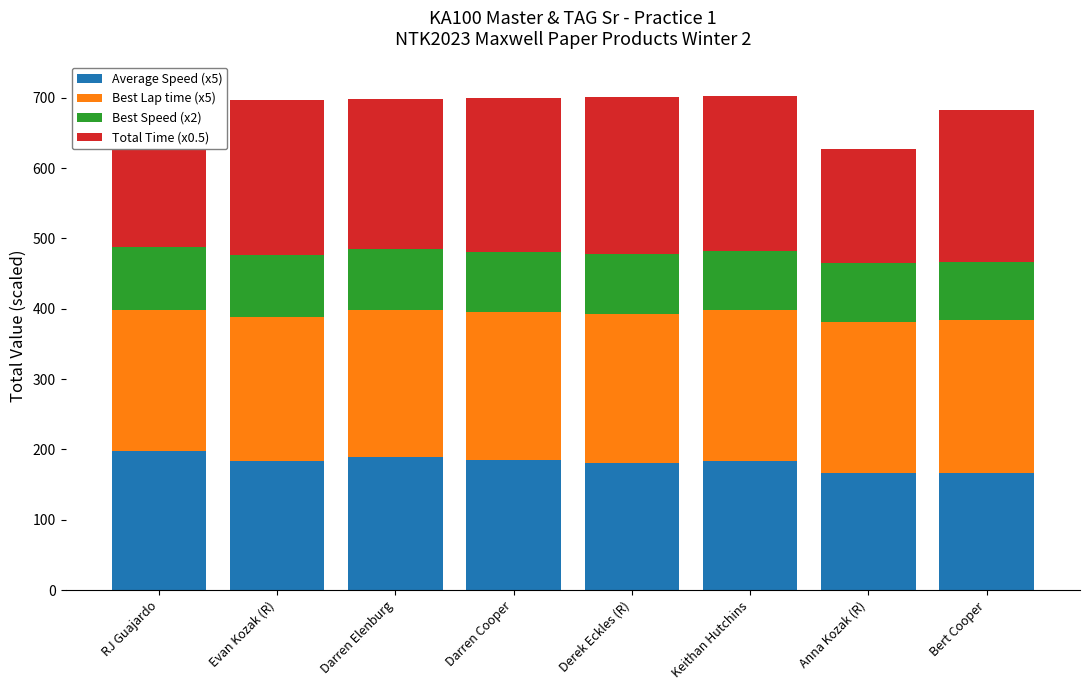

The value of Average Speed (x5) at Bert Cooper is 165.9. True or false?

True